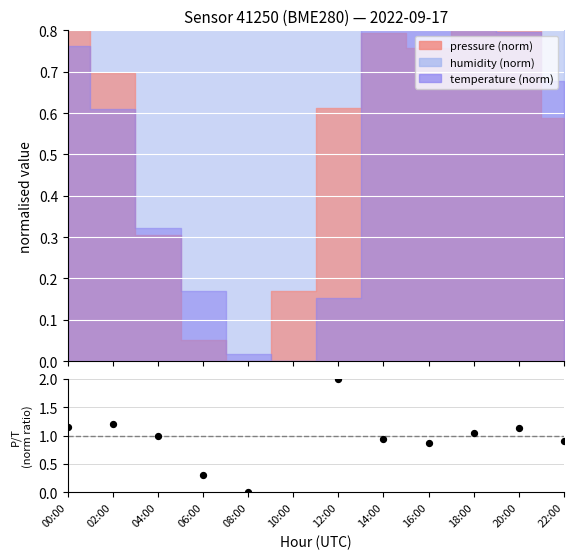

What is the change in value from 20:00 to 22:00?

-0.2